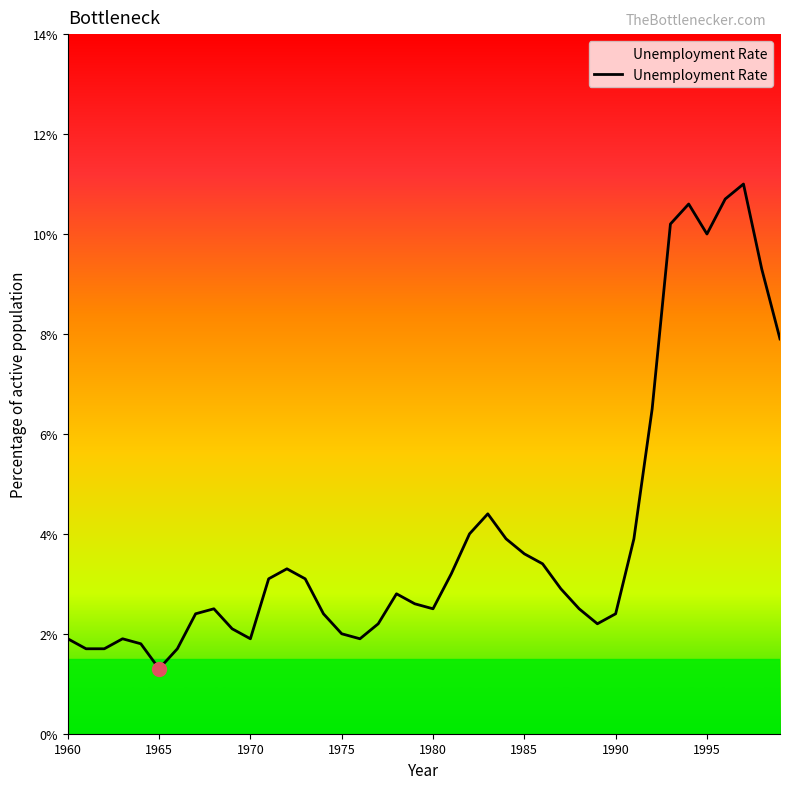

What is the minimum value shown in the chart?

1.3